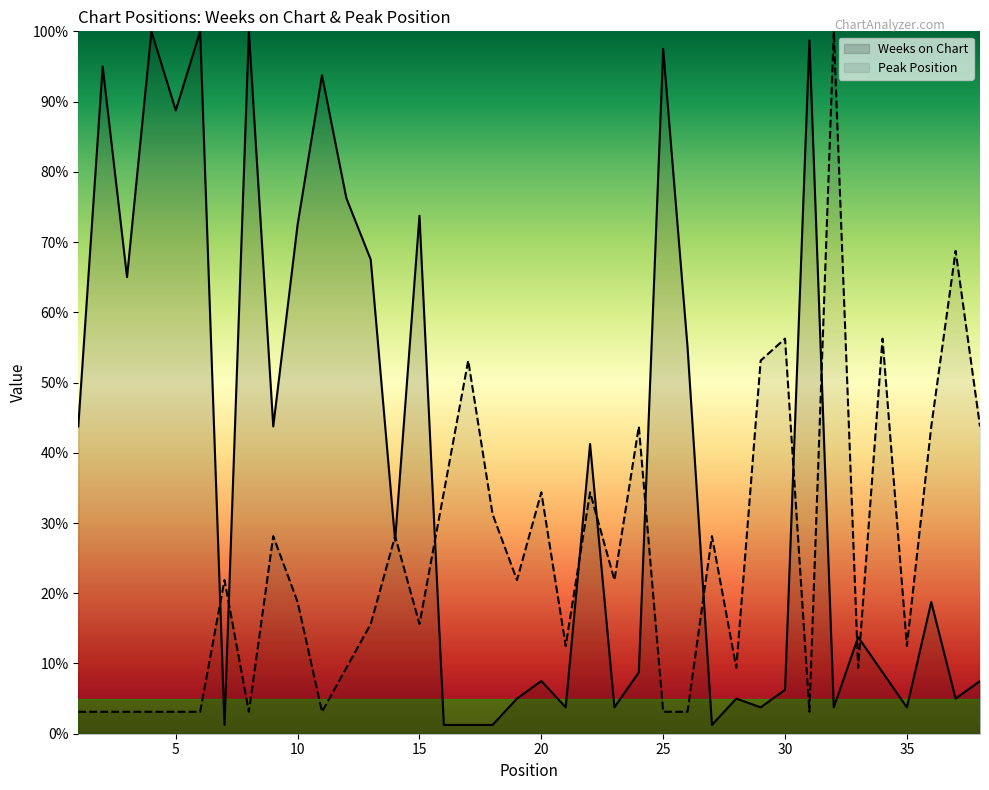

At which category is the sum across all series the highest?

32